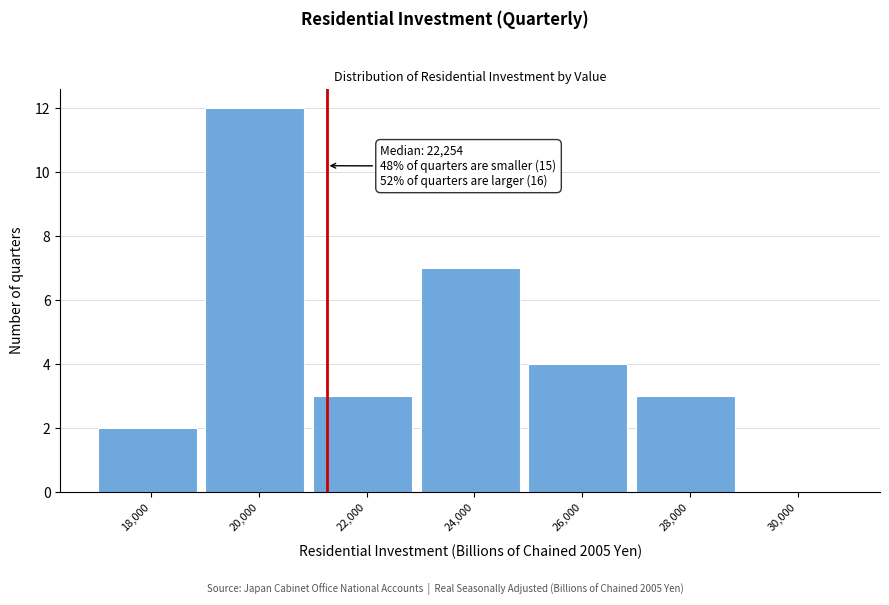

Reading right to left, extract all data points from this chart.

30,000=0	28,000=3	26,000=4	24,000=7	22,000=3	20,000=12	18,000=2